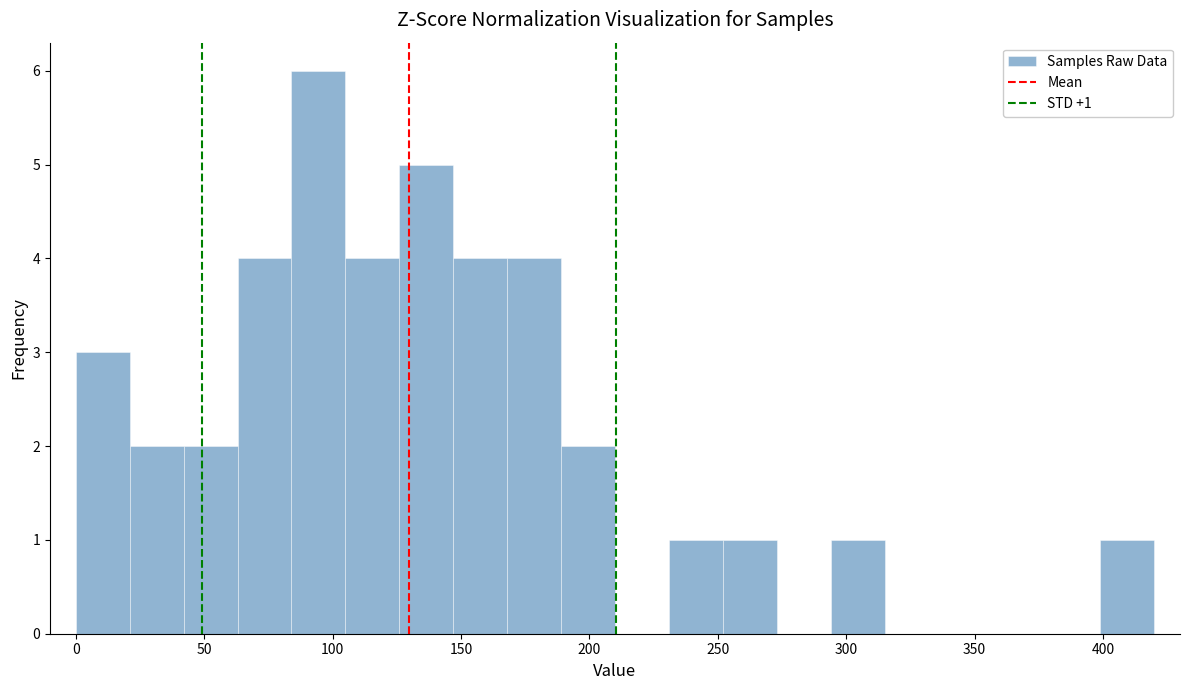

Over which range of the x-axis is the bar tallest?

84 to 105